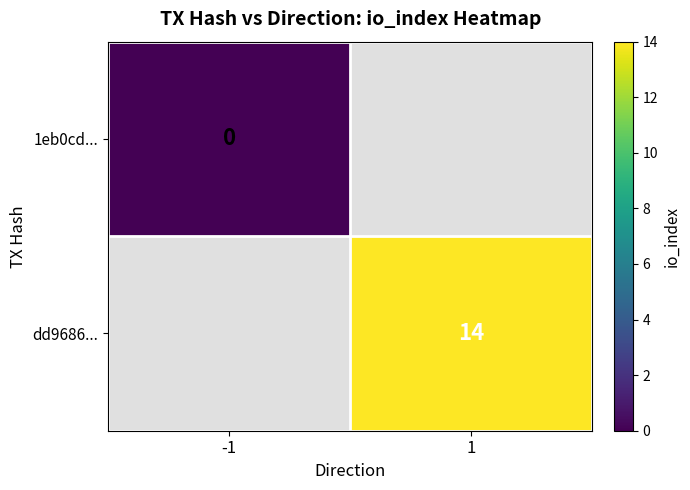

Is it true that dd9686... equals 8 at 1?

False